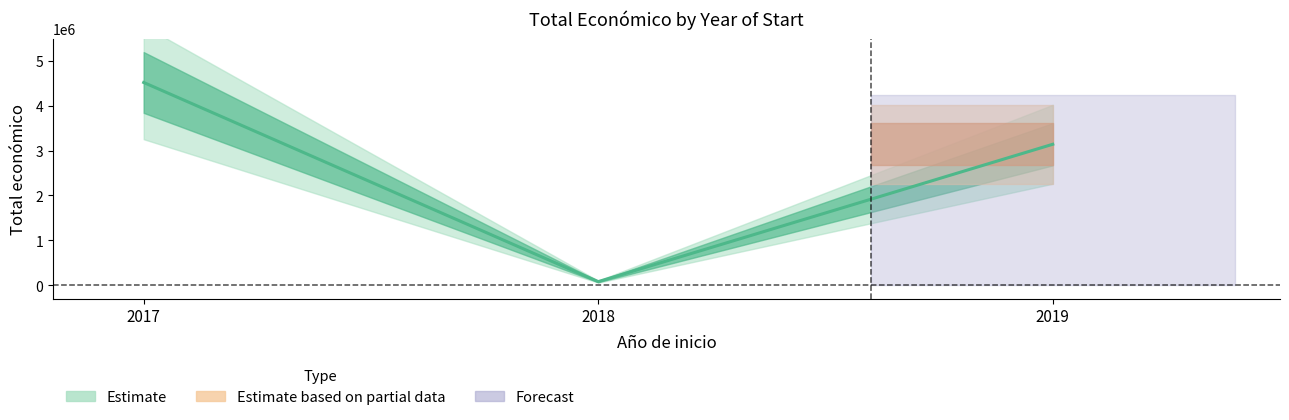

What is the minimum value shown in the chart?

31210